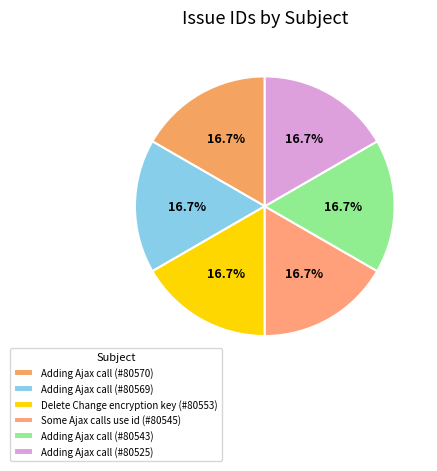

True or false: Adding Ajax call (#80569) accounts for 28% of the total.

False